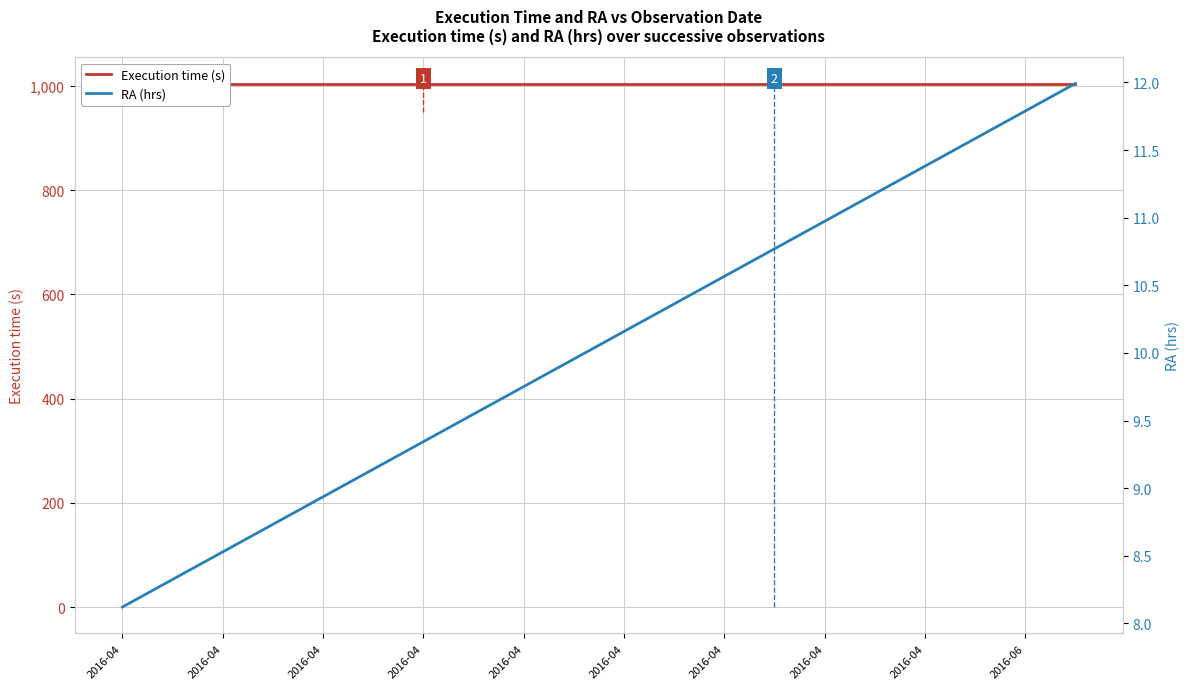

Which category has the lowest value in the RA (hrs) series?

2016-04